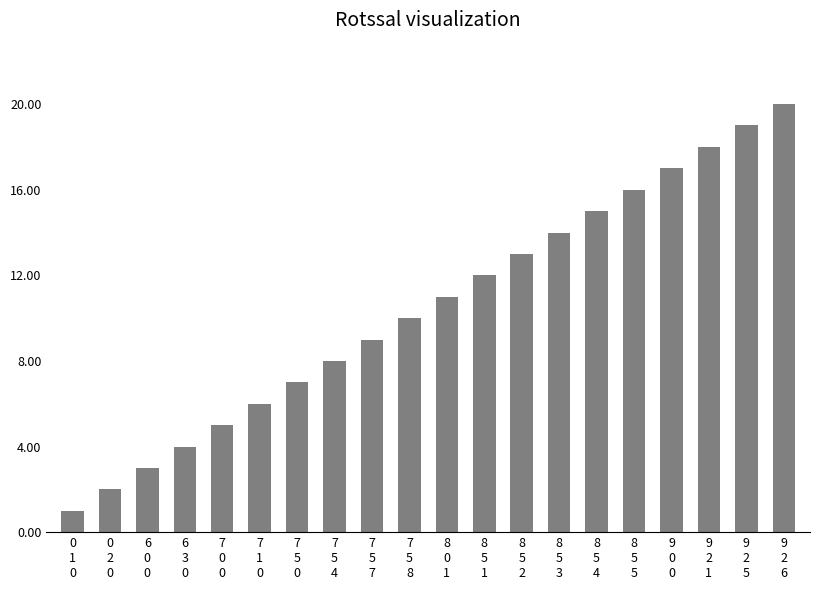

What is the label of the 15th bar from the right?

7
1
0